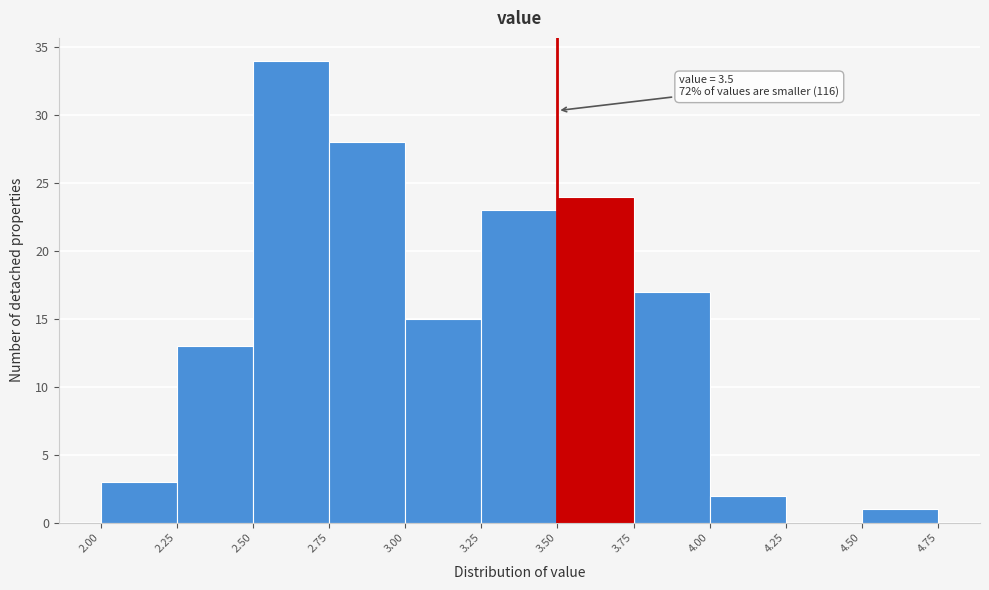

Over which range of the x-axis is the bar tallest?

2.50 to 2.75